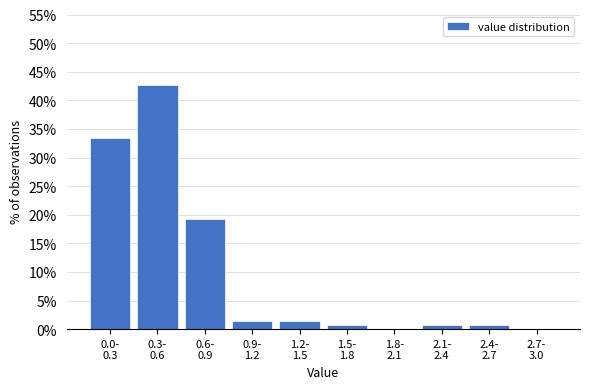

What is the greatest value displayed?

42.7